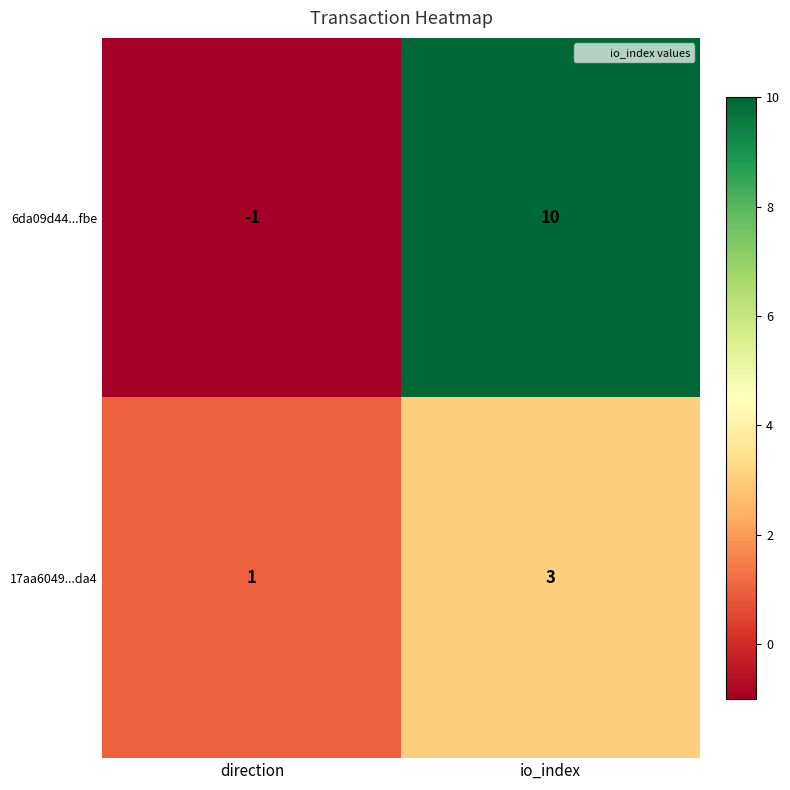

How many negative values does the 6da09d44...fbe series have?

1